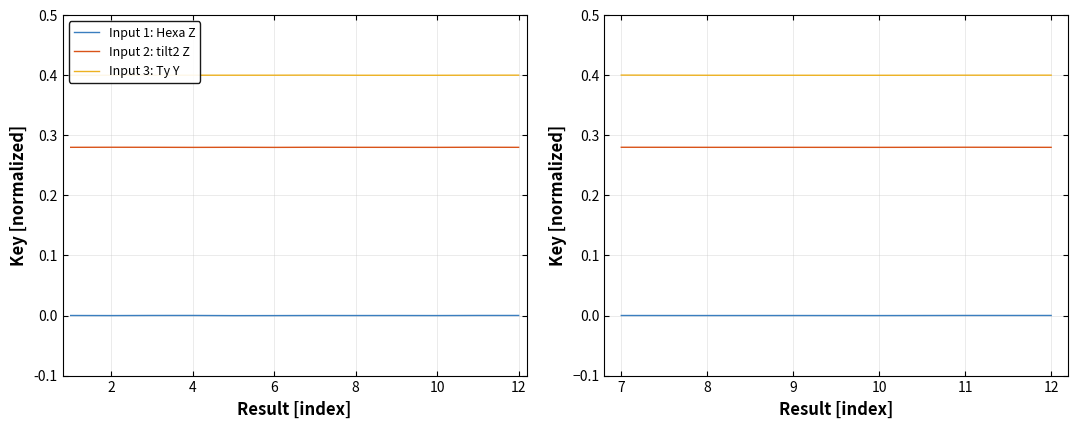

The Input 3: Ty Y series shows 0.1 at 9. True or false?

False